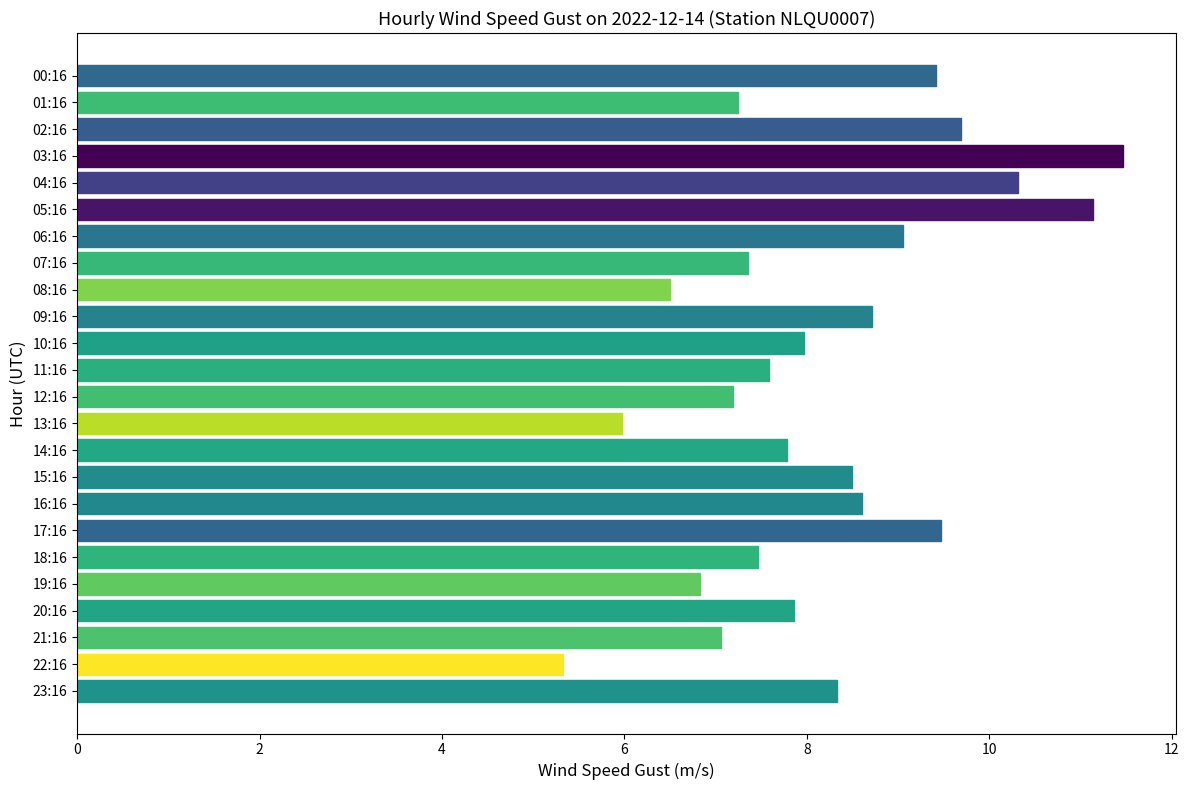

Which has a higher value, 00:16 or 05:16?

05:16